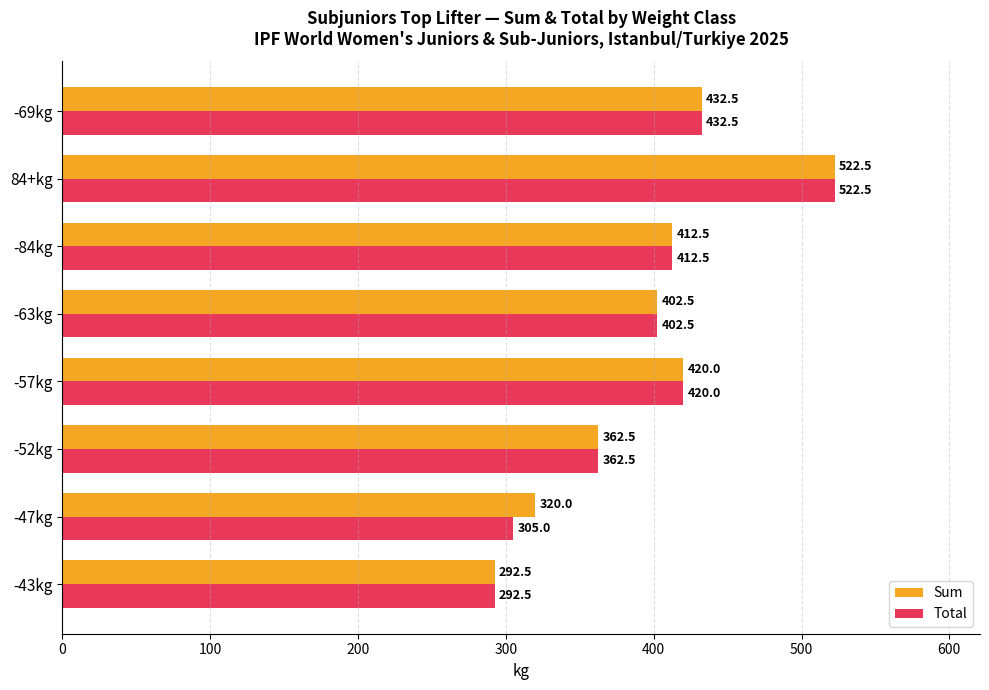

What is the average value of the Sum series?

395.6